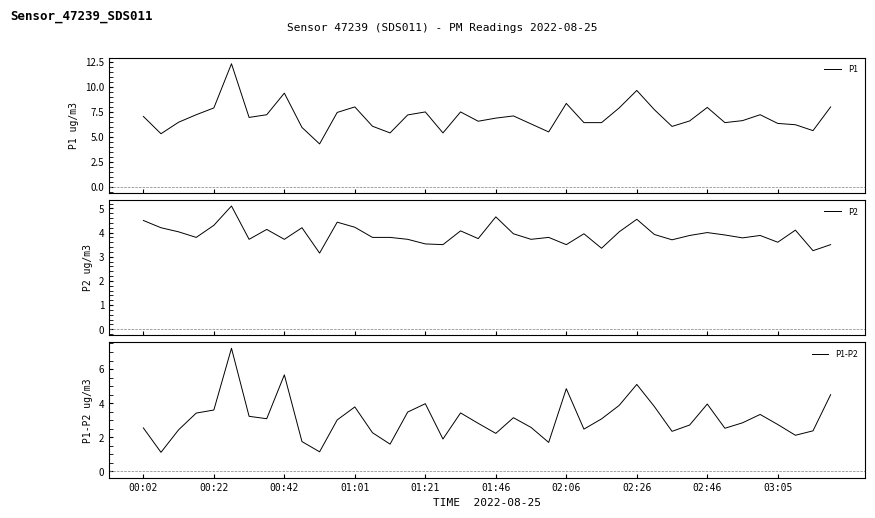

What is the maximum value for P1?

12.3